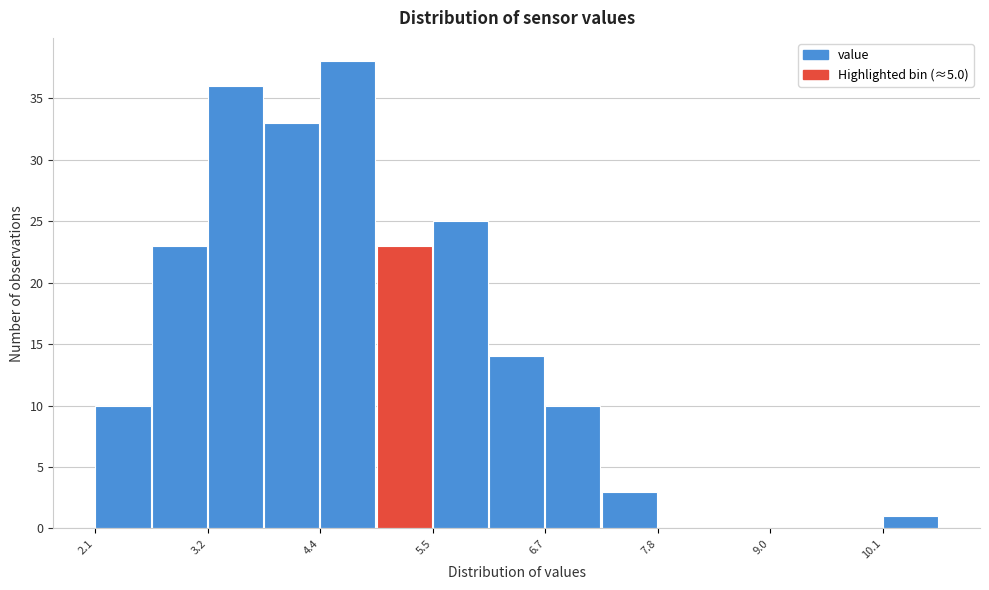

Around what value on the x-axis is the tallest bar? Give the approximate position of its centre, as read against the axis.

4.6